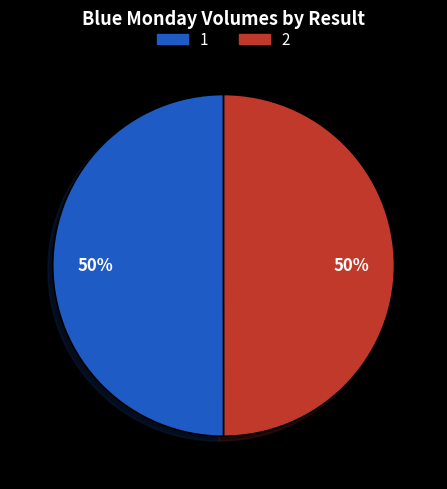

To the nearest percent, what is the combined percentage of 2 and 1?

100%